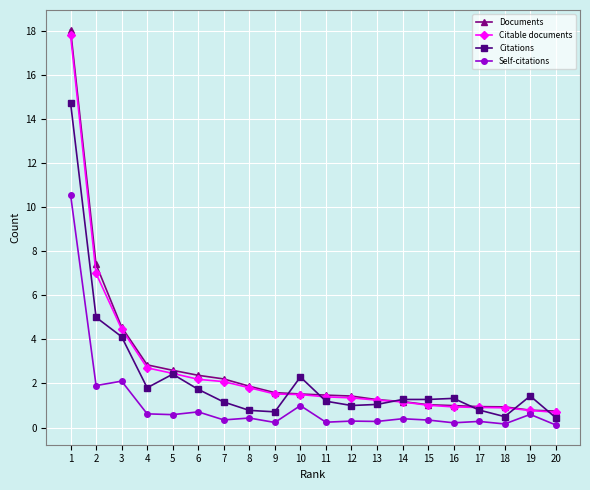

How many lines are shown in the chart?

4